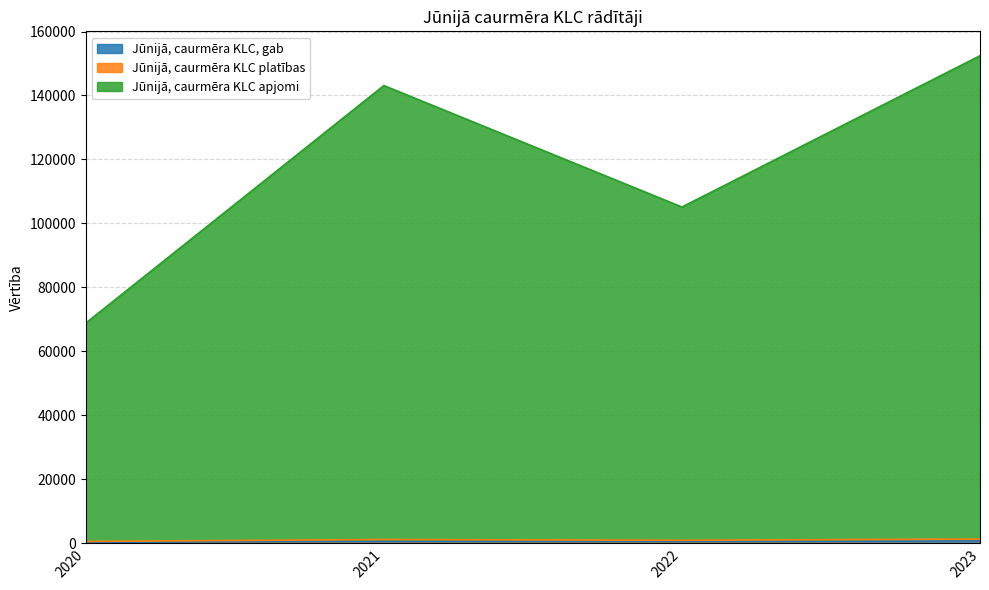

What is the average value of the Jūnijā, caurmēra KLC platības series?

1017